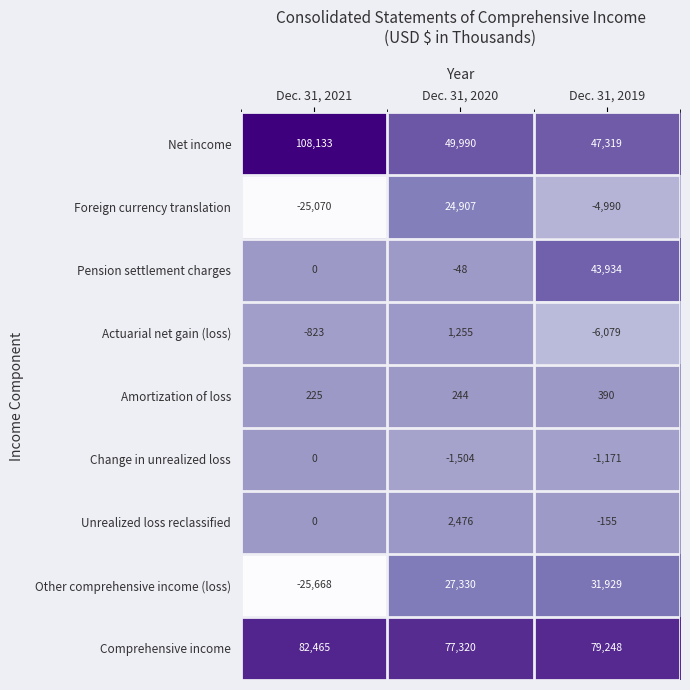

What is the minimum value for Unrealized loss reclassified?

-155